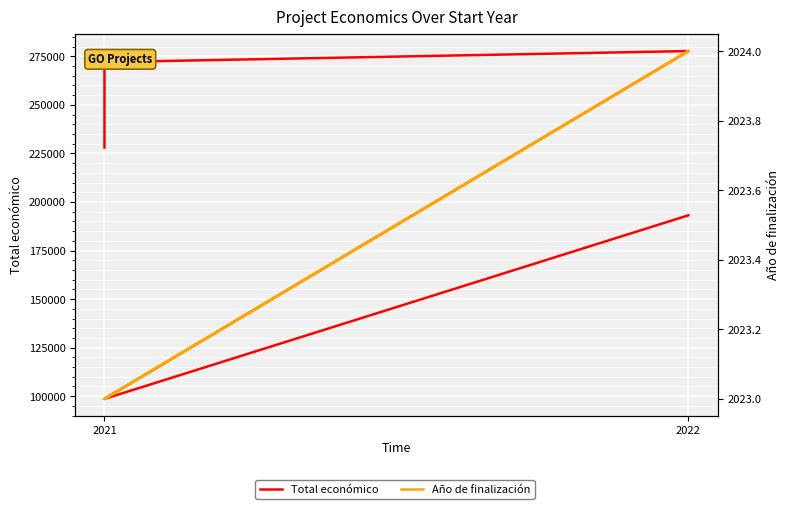

True or false: Total económico has a value of 277718 at 2022.

True